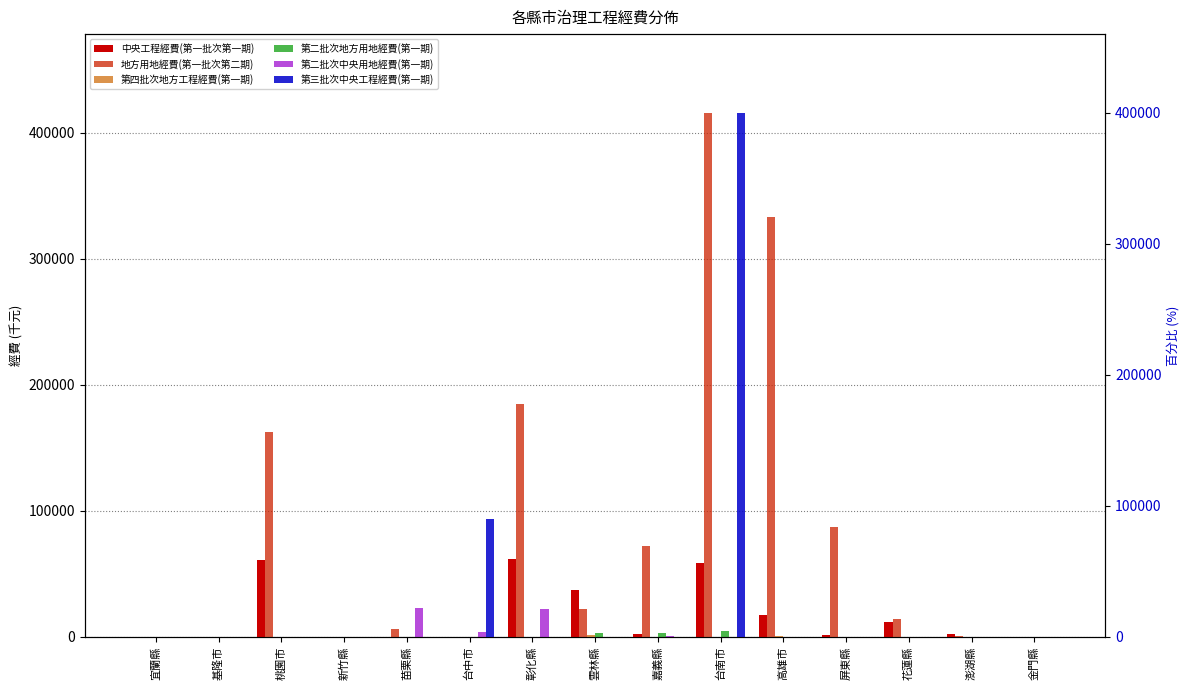

What is the approximate value of 地方用地經費(第一批次第二期) at 嘉義縣, to the nearest 10?

72360